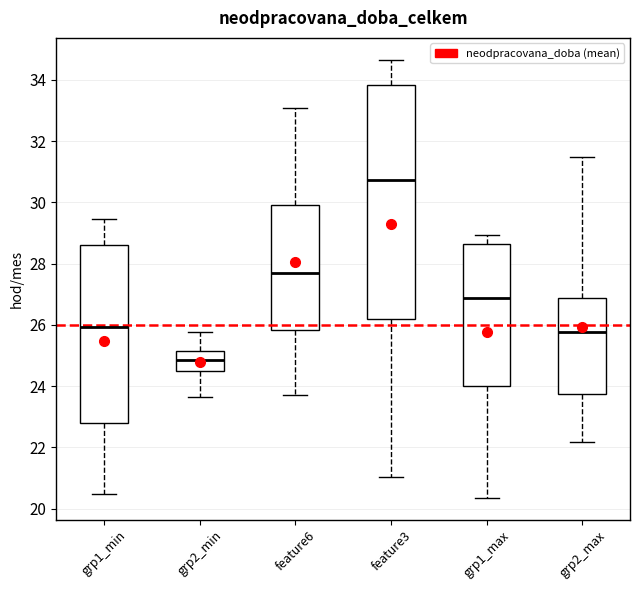

Reading left to right, read every box against the y-axis: the position of its median line, the range the box covers, and the ends of its whiskers. The values are not printed on the chart, so give them approximately, as read against the axis.

grp1_min: median 26.0, box 22.8 to 28.6, whiskers 20.4 to 29.4
grp2_min: median 24.8, box 24.6 to 25.2, whiskers 23.6 to 25.8
feature6: median 27.6, box 25.8 to 30.0, whiskers 23.6 to 33.0
feature3: median 30.8, box 26.2 to 33.8, whiskers 21.0 to 34.6
grp1_max: median 26.8, box 24.0 to 28.6, whiskers 20.4 to 29.0
grp2_max: median 25.8, box 23.8 to 26.8, whiskers 22.2 to 31.4